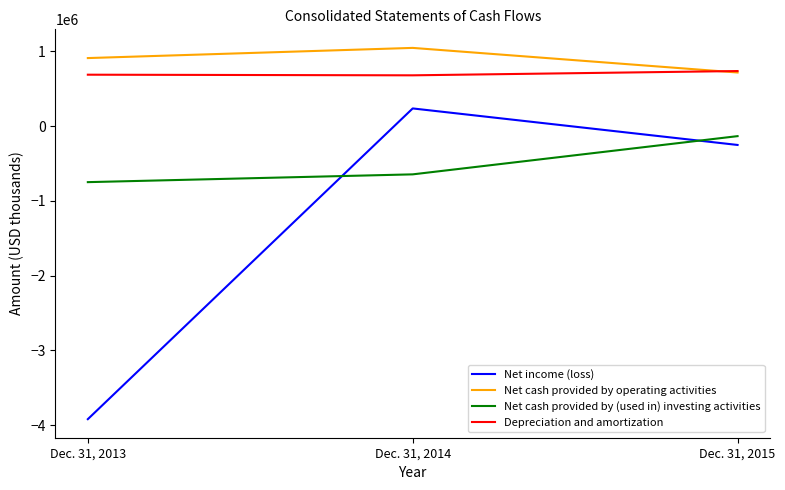

Which series has the largest total across all categories?

Net cash provided by operating activities